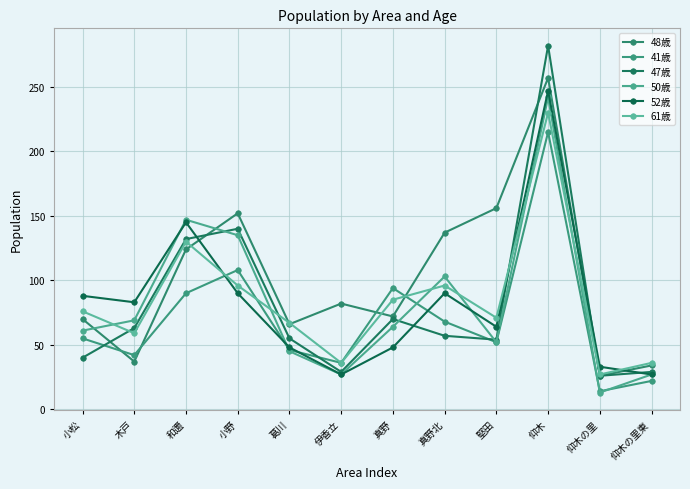

At which category is the sum across all series the highest?

仰木